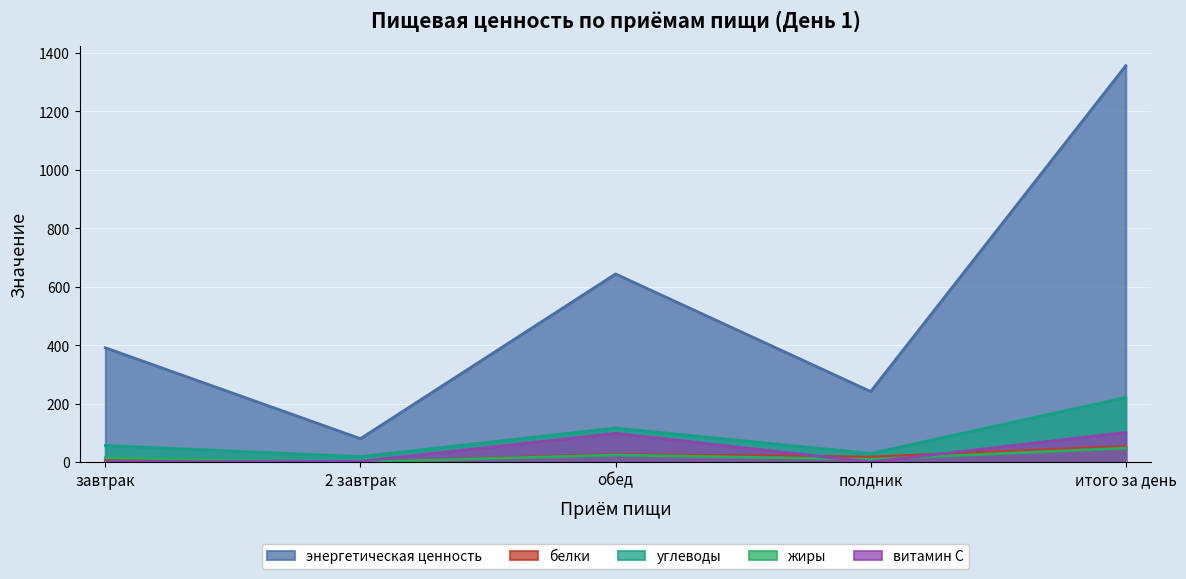

True or false: белки and жиры cross at least once.

False